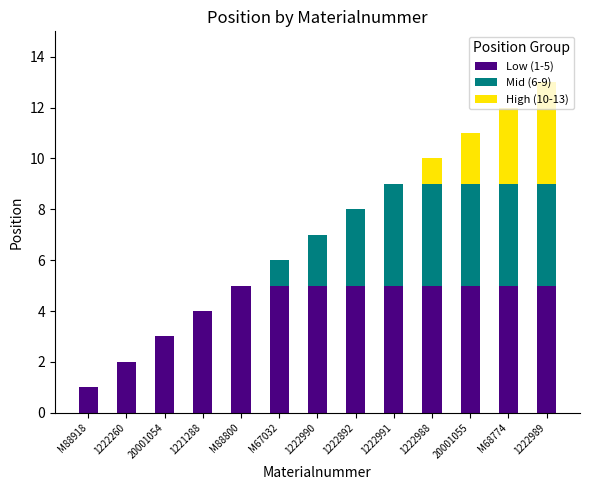

At which category is the sum across all series the highest?

1222989